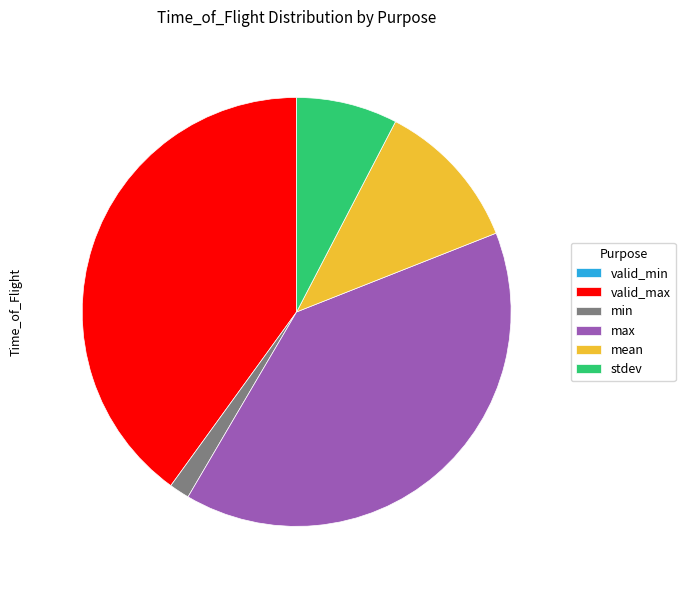

Is there a majority slice in this chart?

No